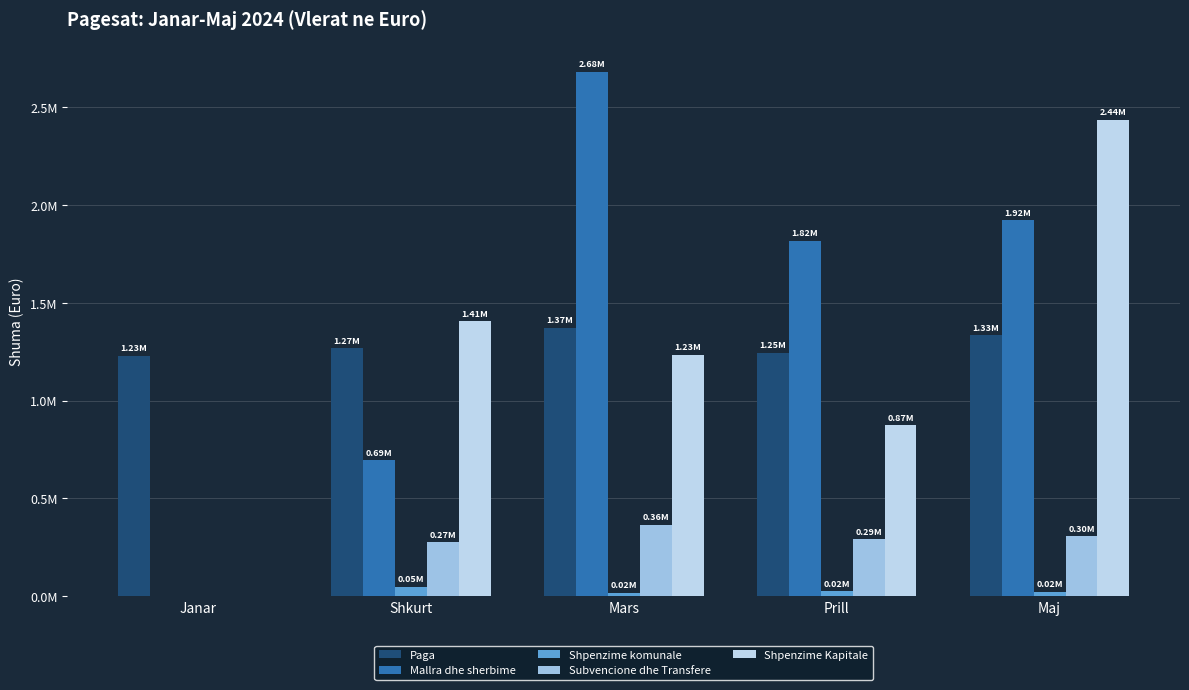

Which series changed the most between Janar and Prill?

Mallra dhe sherbime